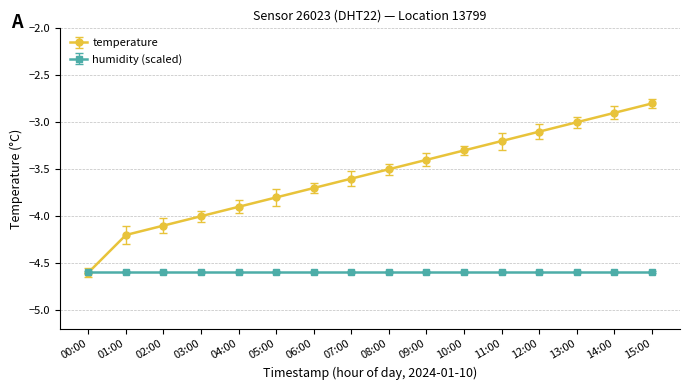

What is the value of the temperature point at the 7th from the left?

-3.7